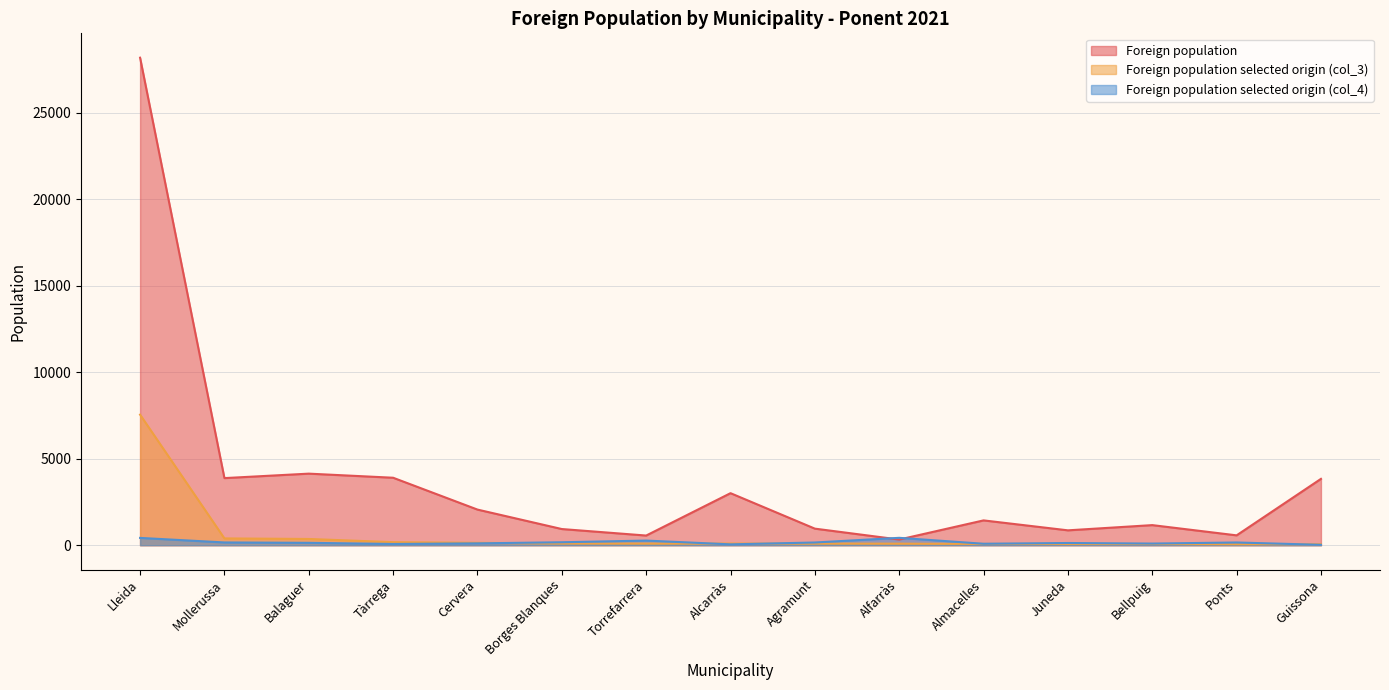

How many lines are shown in the chart?

3